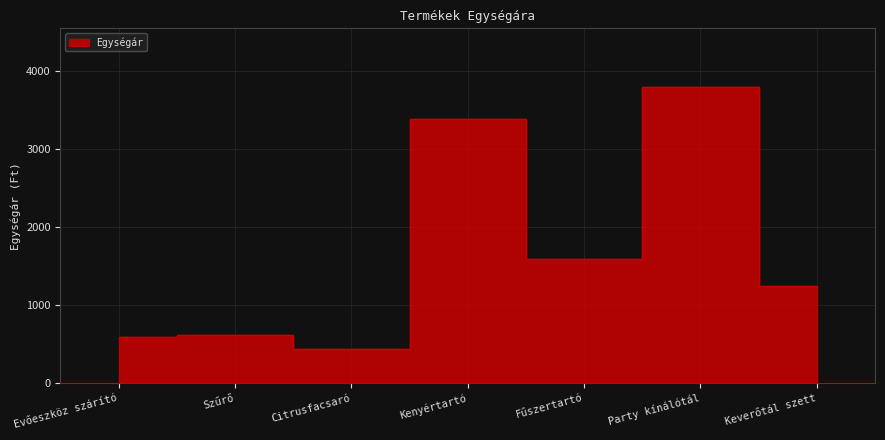

Where does the data first go above 1251?

Kenyértartó